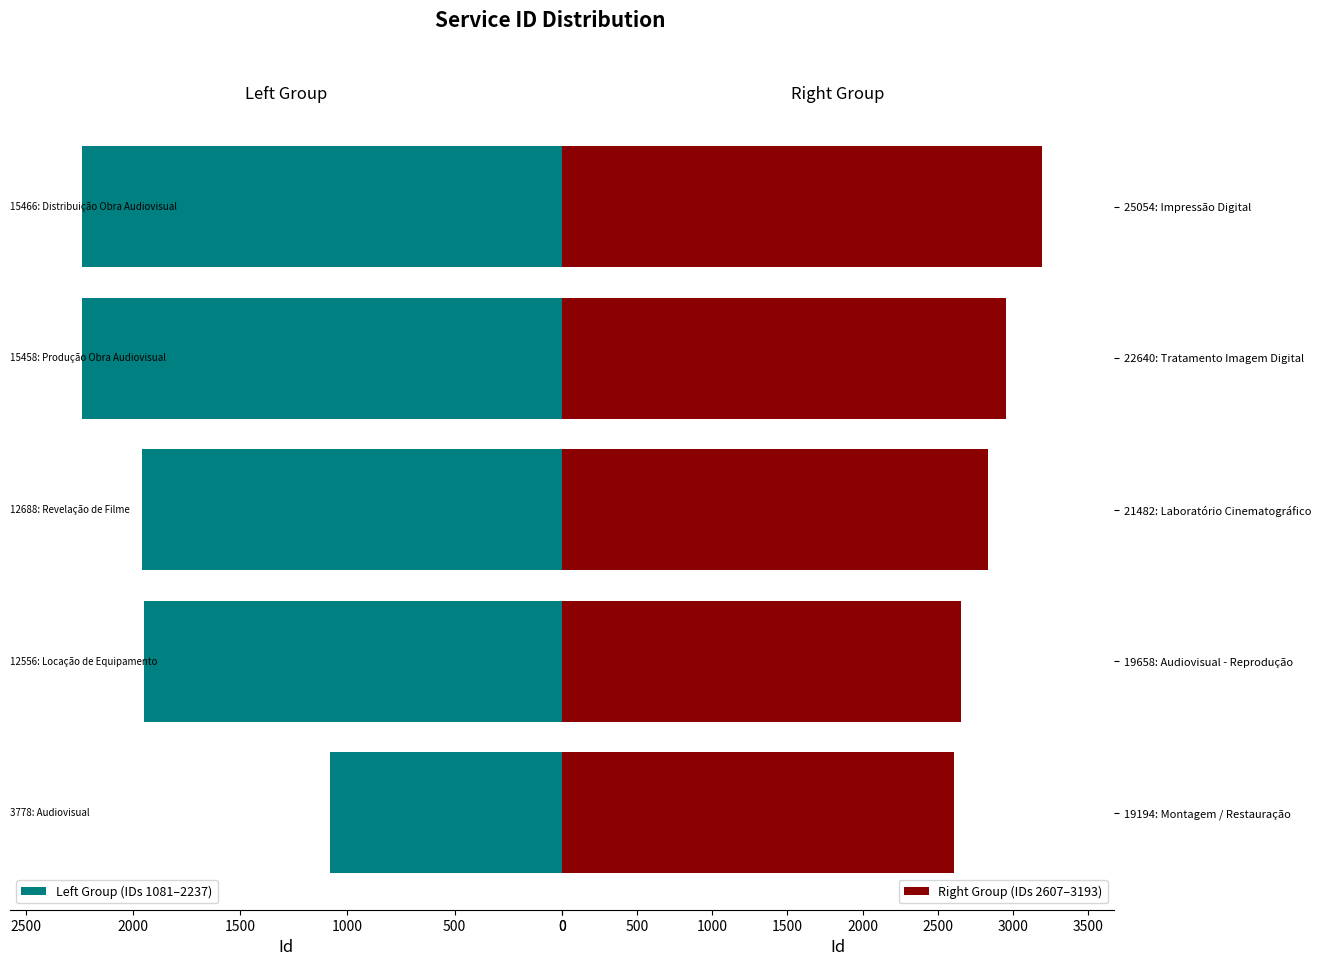

Is it true that Right Group (IDs 2607–3193) equals 2836 at 21482: Laboratório Cinematográfico?

True